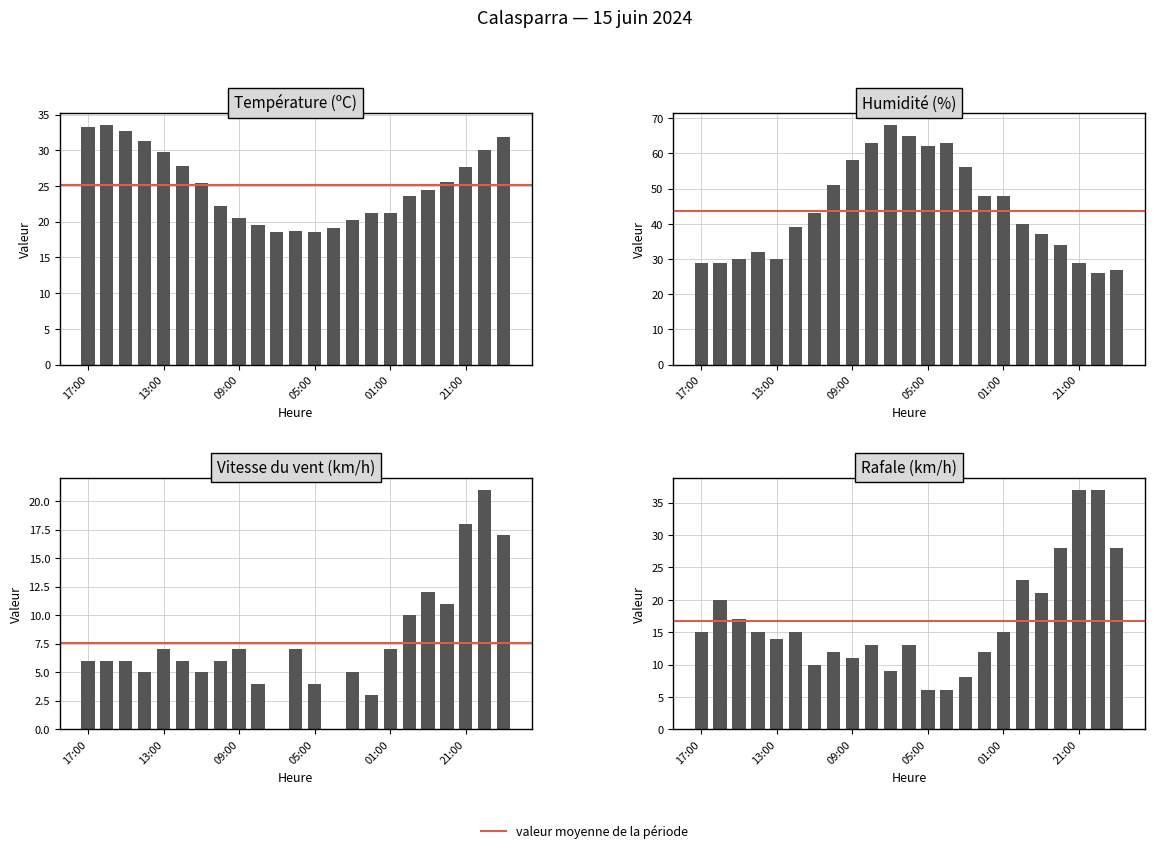

How many data points in Humidité (%) are less than 40?

11